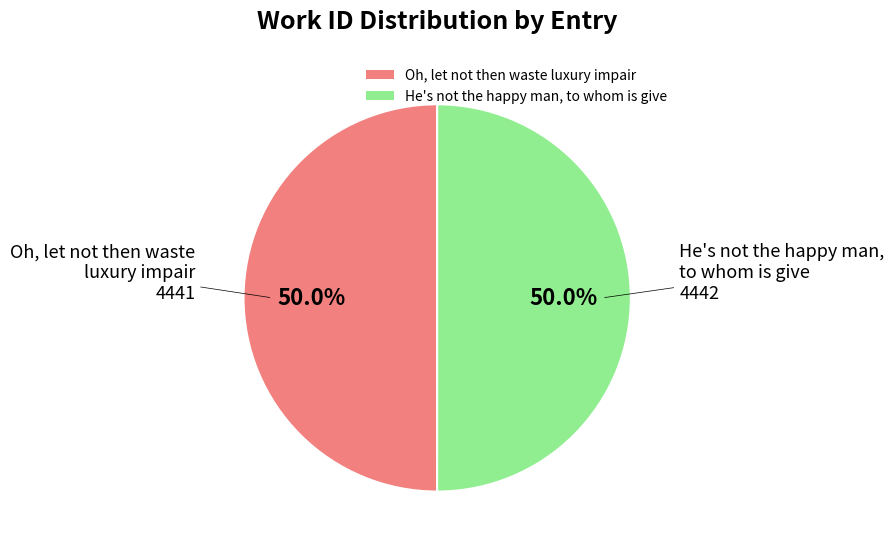

How much of the chart is everything except Oh, let not then waste luxury impair?

50.0%